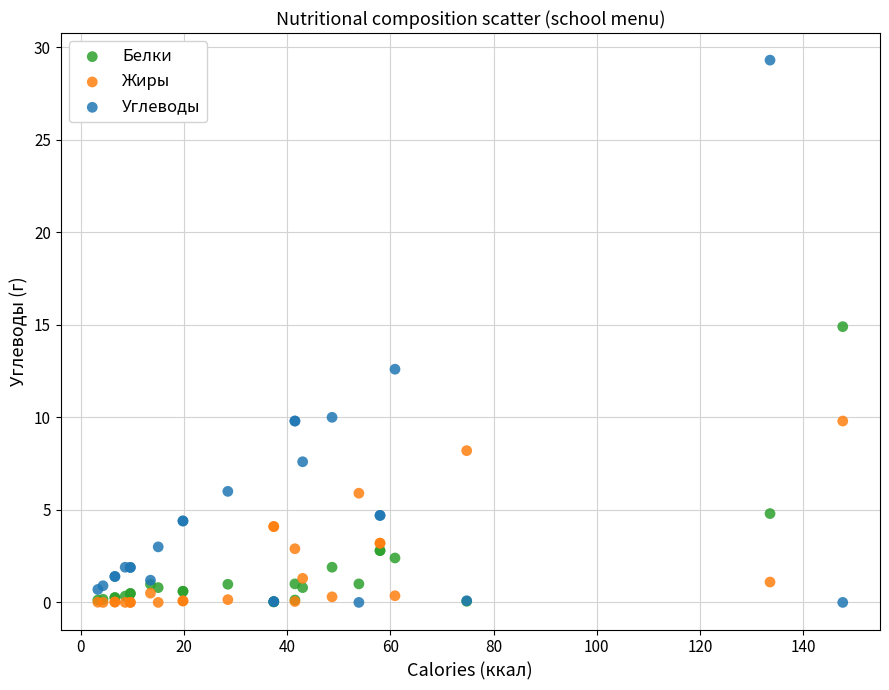

In the Углеводы series, what Y value is closest to 14?

12.6